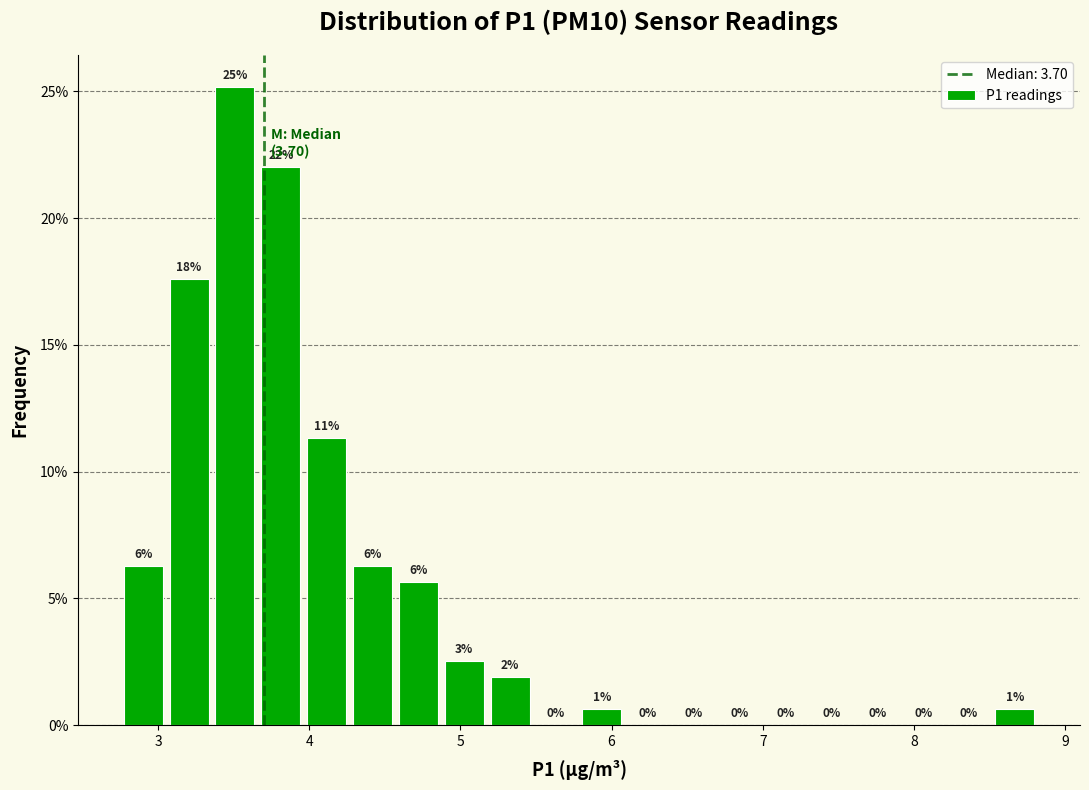

Around what value on the x-axis is the tallest bar? Give the approximate position of its centre, as read against the axis.

3.5